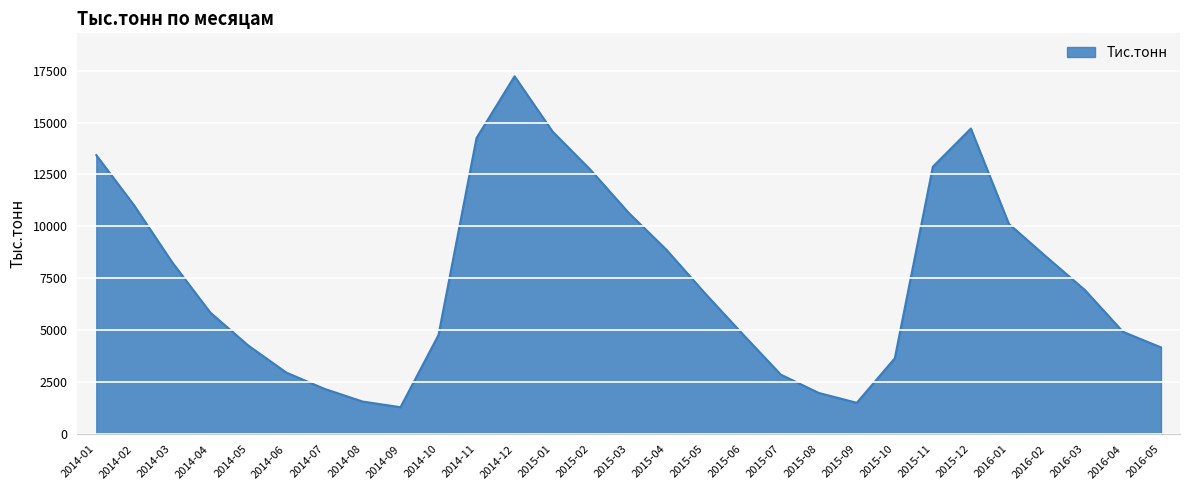

Which has a higher value, 2015-02 or 2014-08?

2015-02